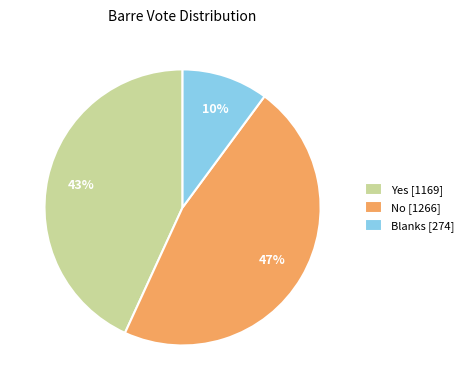

Between No [1266] and Yes [1169], which is larger?

No [1266]